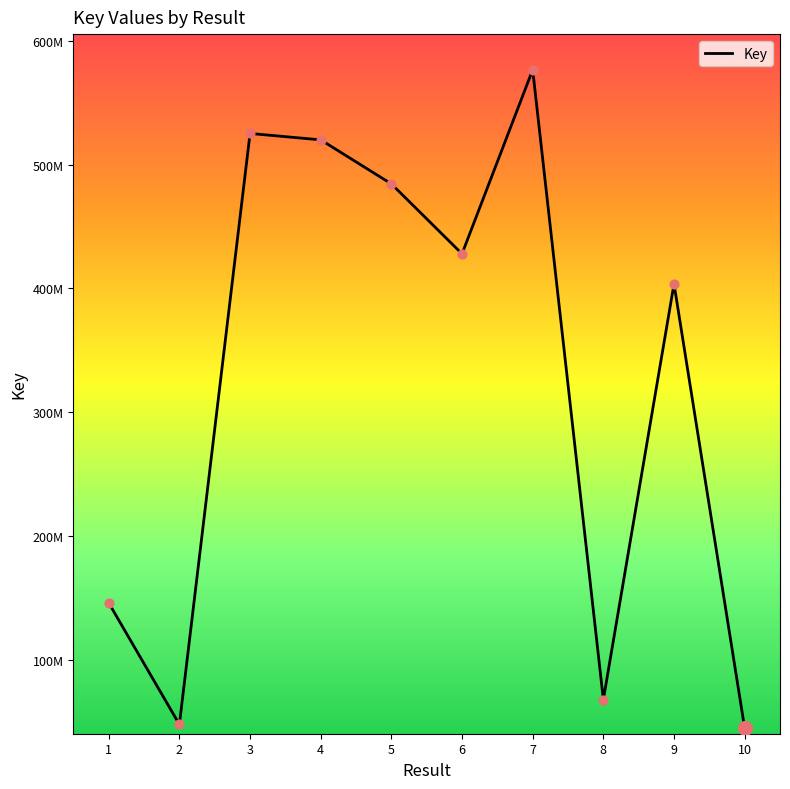

Does the chart have visible grid lines?

No